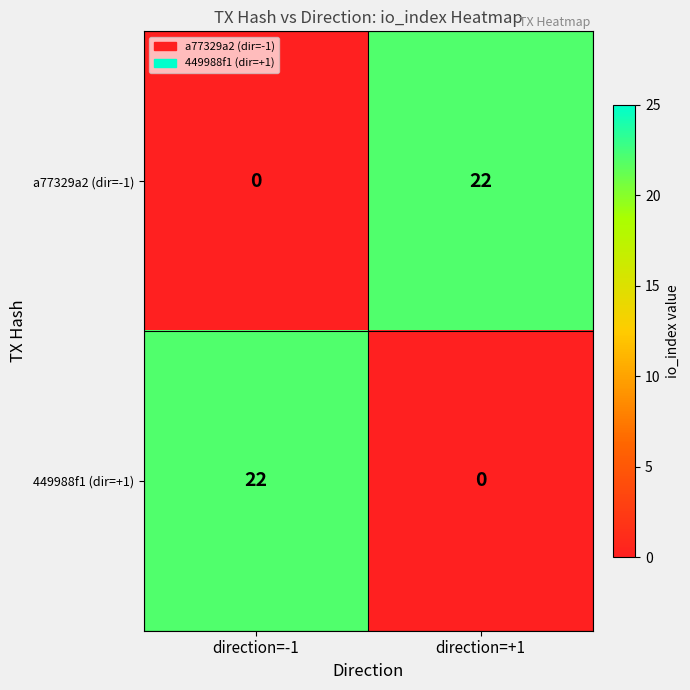

Is it true that 449988f1 (dir=+1) equals 22 at direction=-1?

True